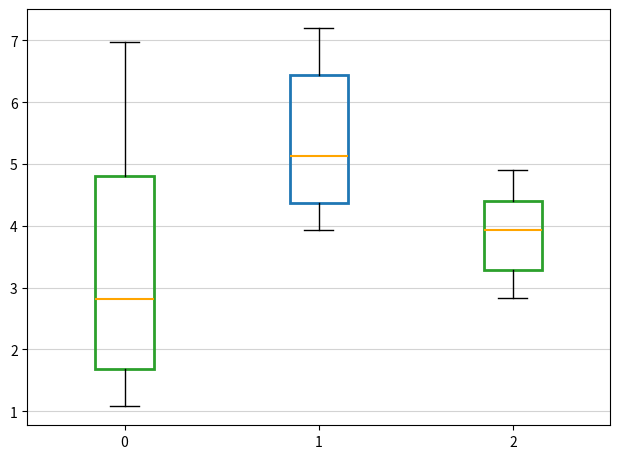

Reading left to right, read every box against the y-axis: the position of its median line, the range the box covers, and the ends of its whiskers. The values are not printed on the chart, so give them approximately, as read against the axis.

0: median 2.8, box 1.7 to 4.8, whiskers 1.1 to 7.0
1: median 5.1, box 4.4 to 6.4, whiskers 3.9 to 7.2
2: median 3.9, box 3.3 to 4.4, whiskers 2.8 to 4.9